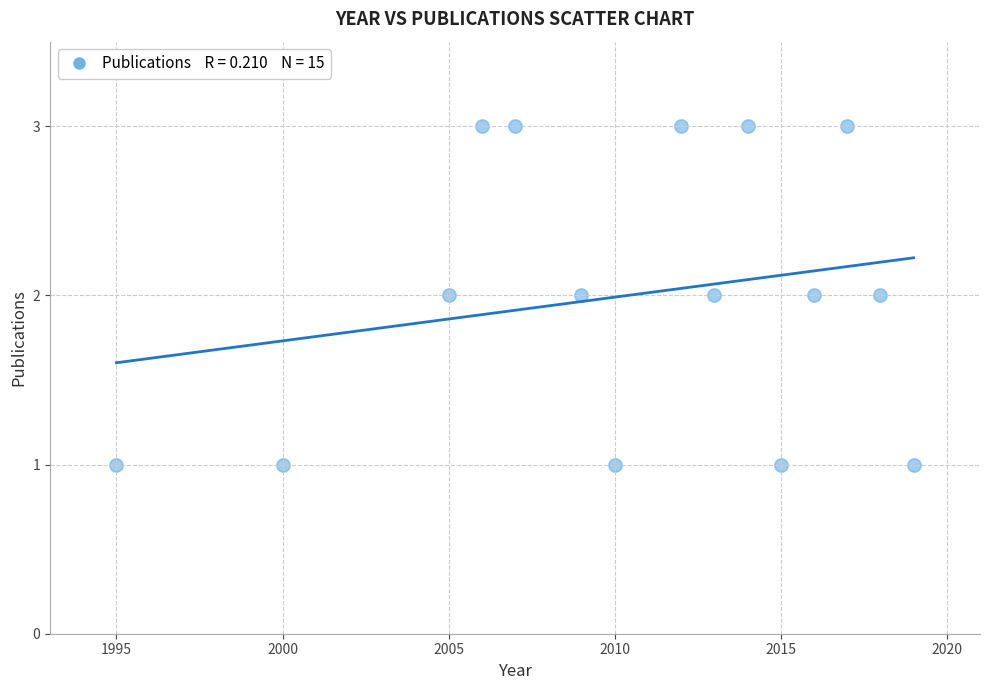

List the coordinates of all points as (Y, X) pairs, reading left to right.

(1, 1995)  (1, 2000)  (2, 2005)  (3, 2006)  (3, 2007)  (2, 2009)  (1, 2010)  (3, 2012)  (2, 2013)  (3, 2014)  (1, 2015)  (2, 2016)  (3, 2017)  (2, 2018)  (1, 2019)